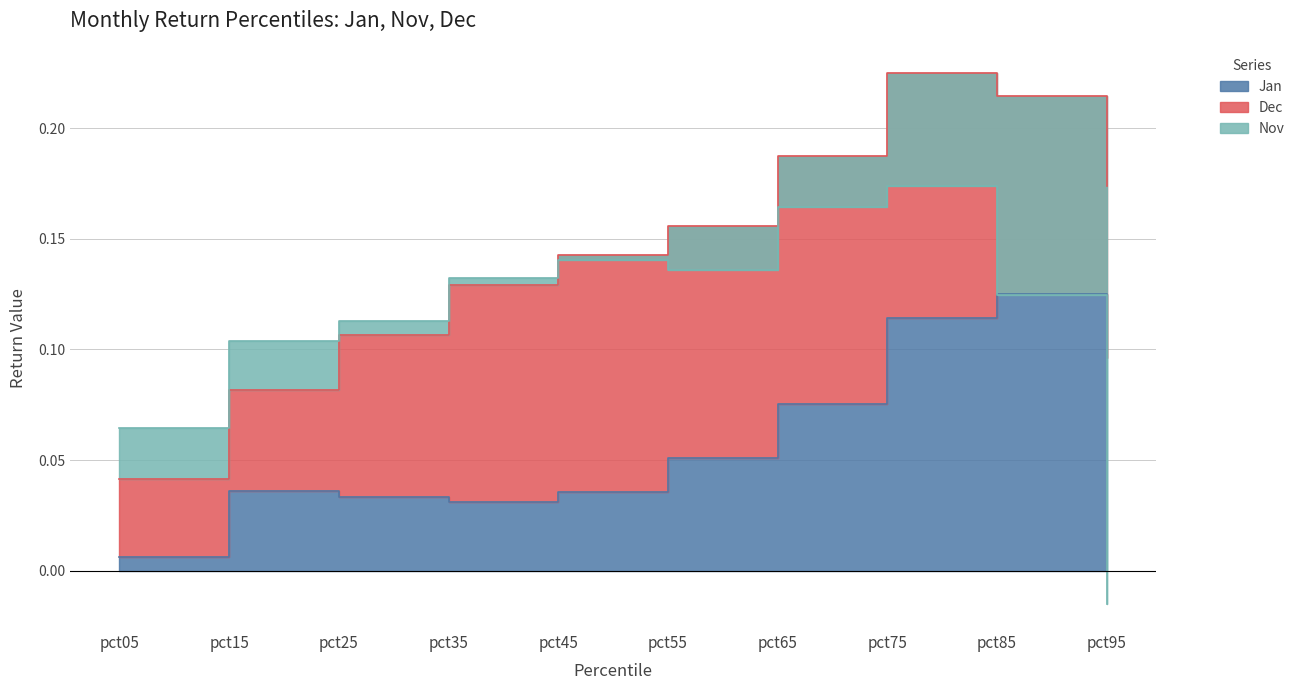

What are all the series names shown in the legend?

Jan, Dec, Nov